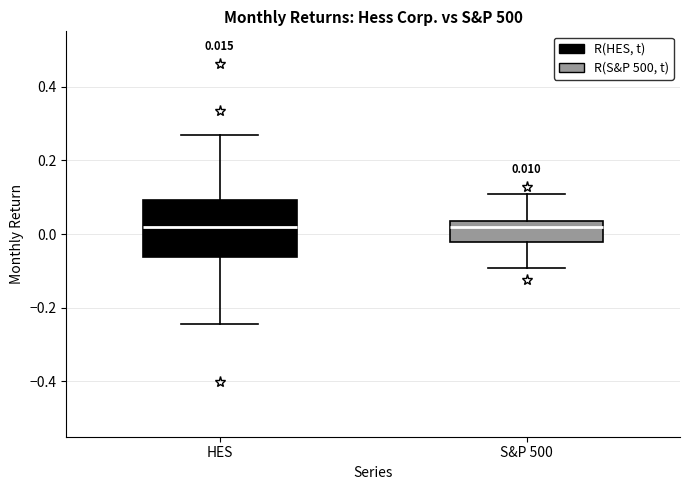

Comparing the boxes themselves (not the whiskers), which one is the tallest?

HES